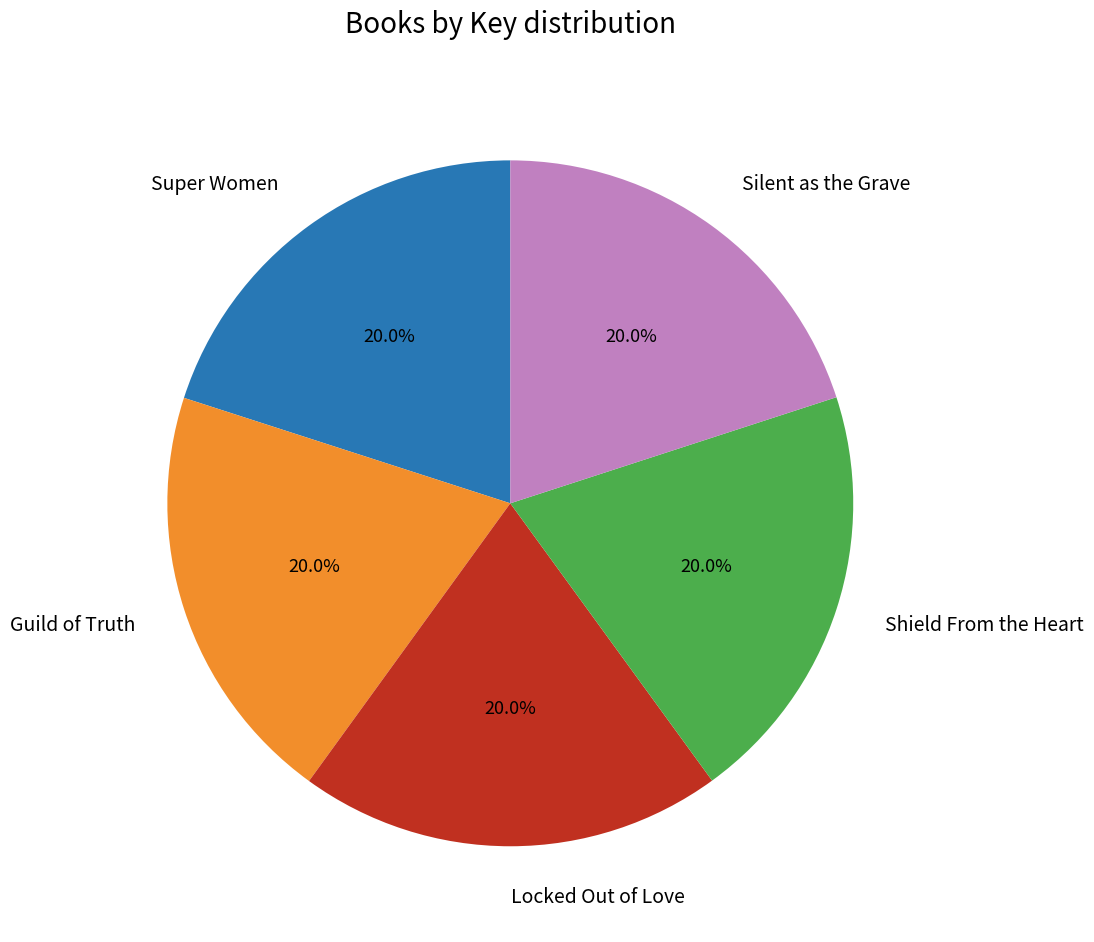

Does Silent as the Grave represent more than half of the total?

No